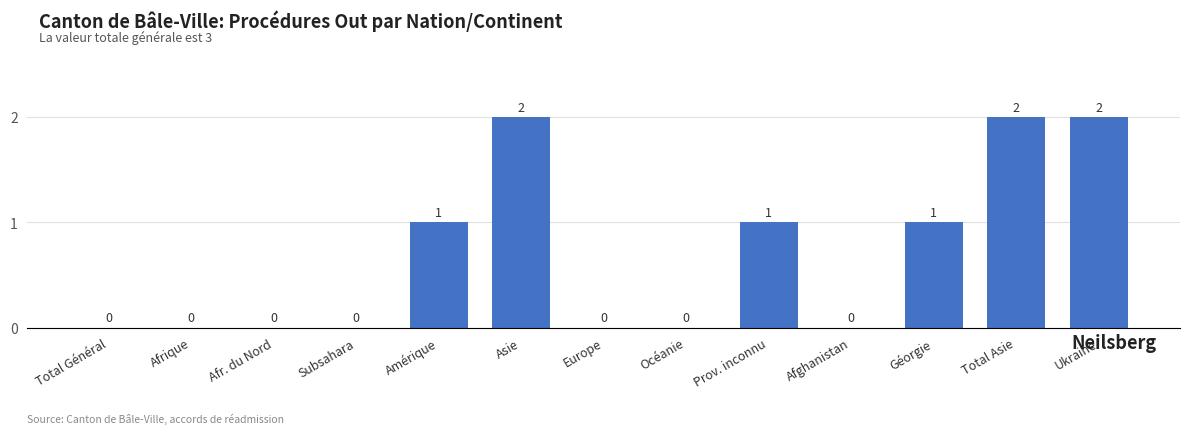

Reading left to right, transcribe all the data shown in this chart.

Total Général=0	Afrique=0	Afr. du Nord=0	Subsahara=0	Amérique=1	Asie=2	Europe=0	Océanie=0	Prov. inconnu=1	Afghanistan=0	Géorgie=1	Total Asie=2	Ukraine=2